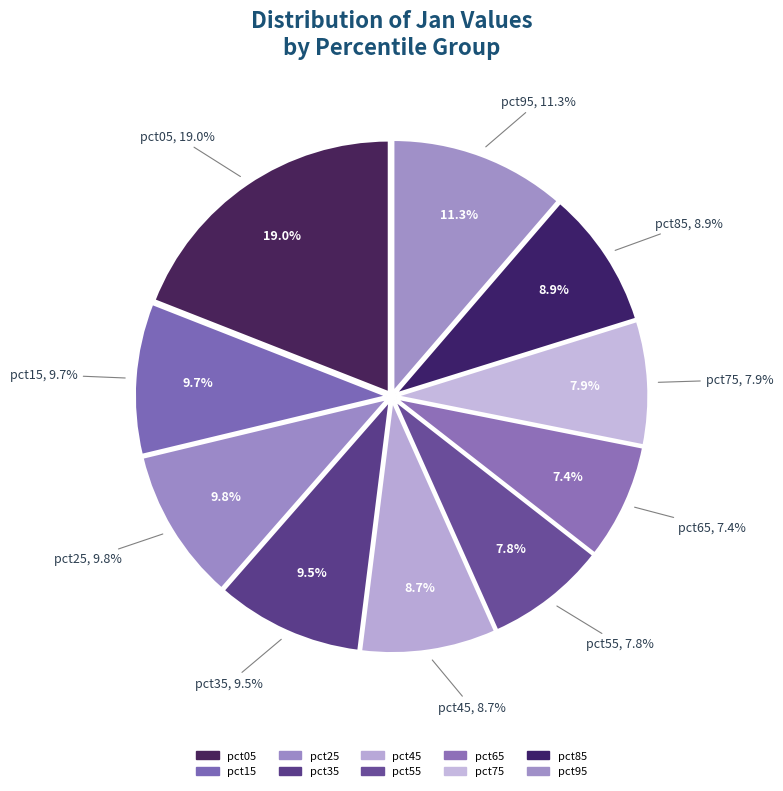

How many segments does this pie chart have?

10